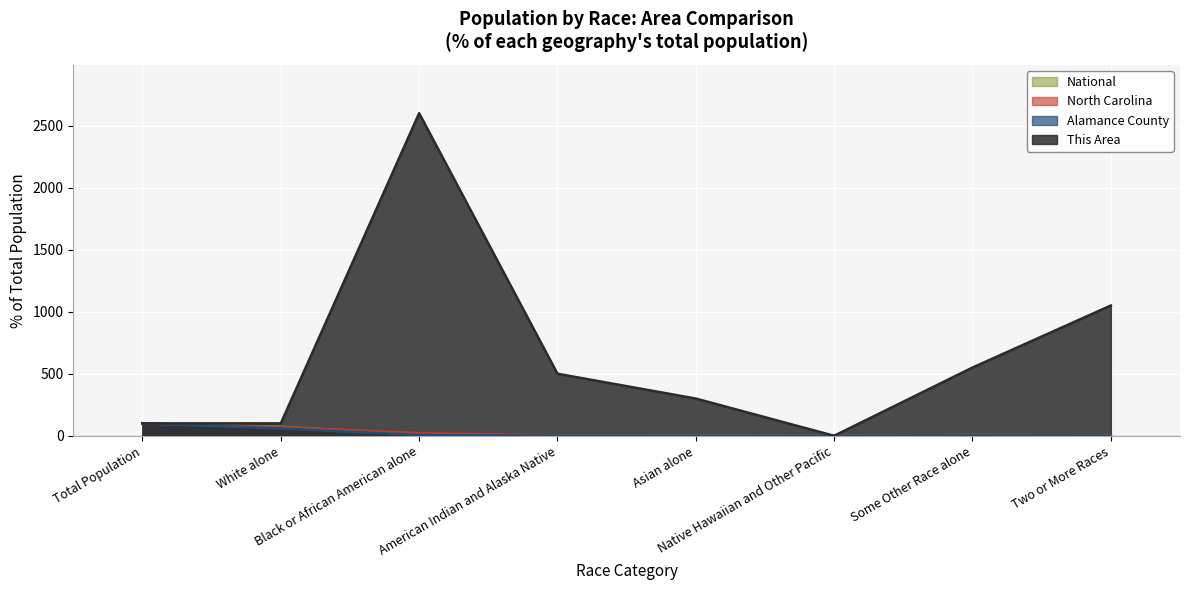

The value of This Area at White alone is 100.0. True or false?

True